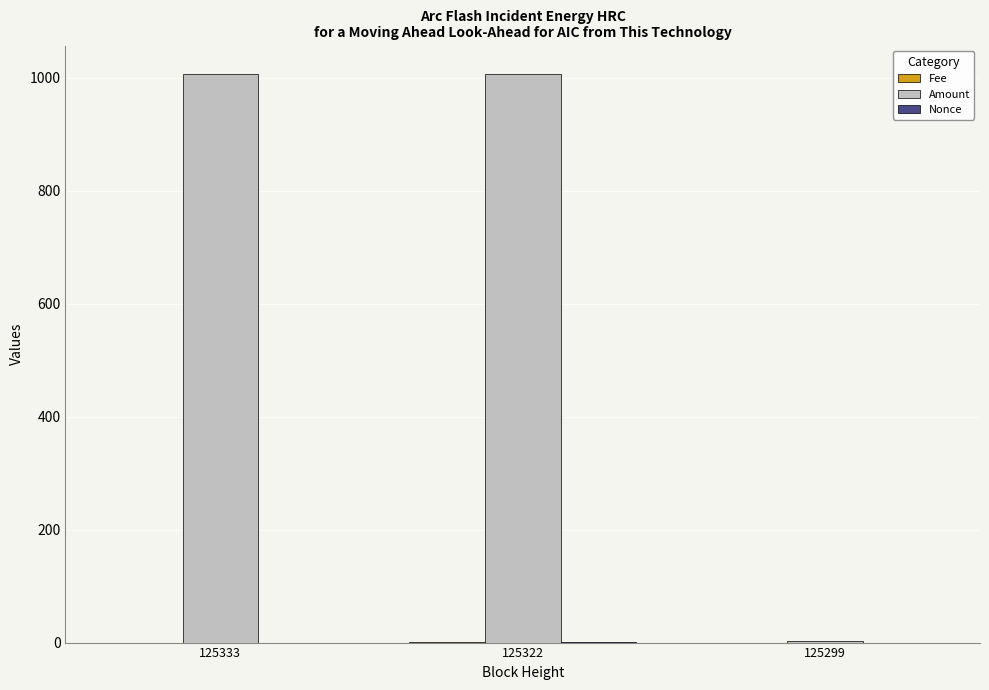

What is the spread (max minus min) of values at 125322?

1005.8